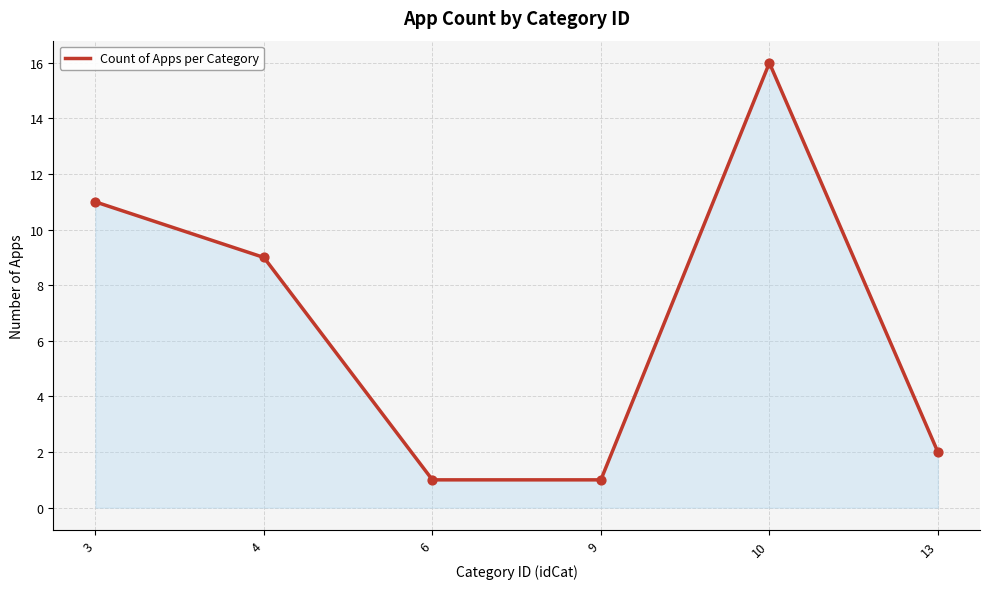

Which has a higher value, 3 or 9?

3